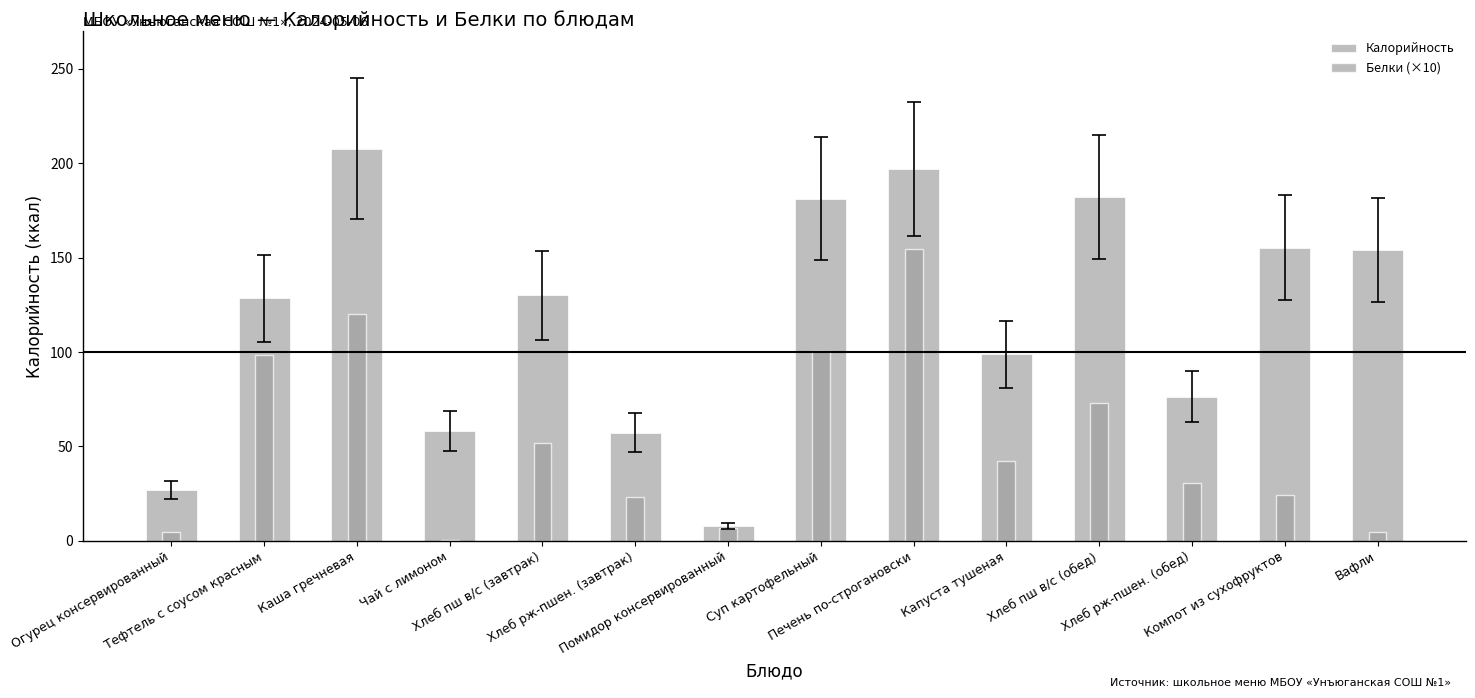

What is the sum of the Калорийность values at Хлеб пш в/с (обед) and Чай с лимоном?

240.2